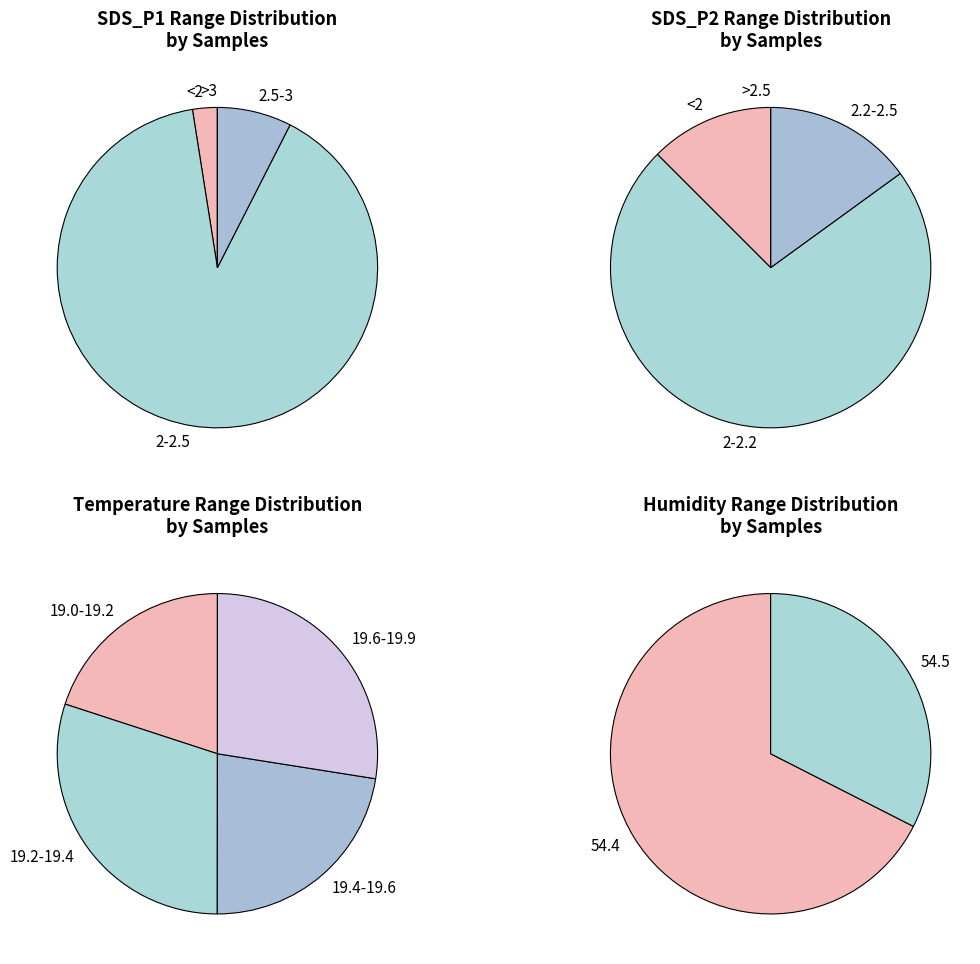

Does 12 represent more than half of the total?

No